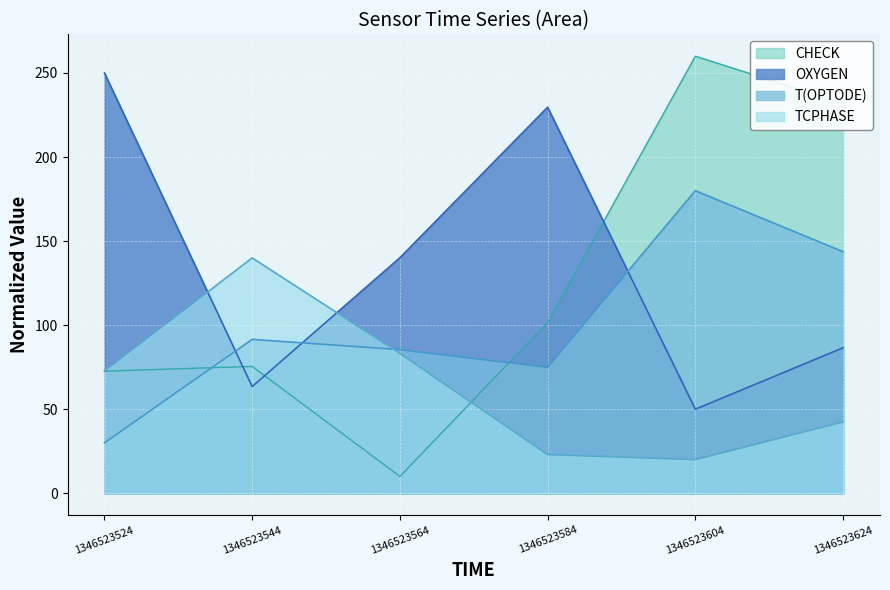

Count the number of data series in this chart.

4